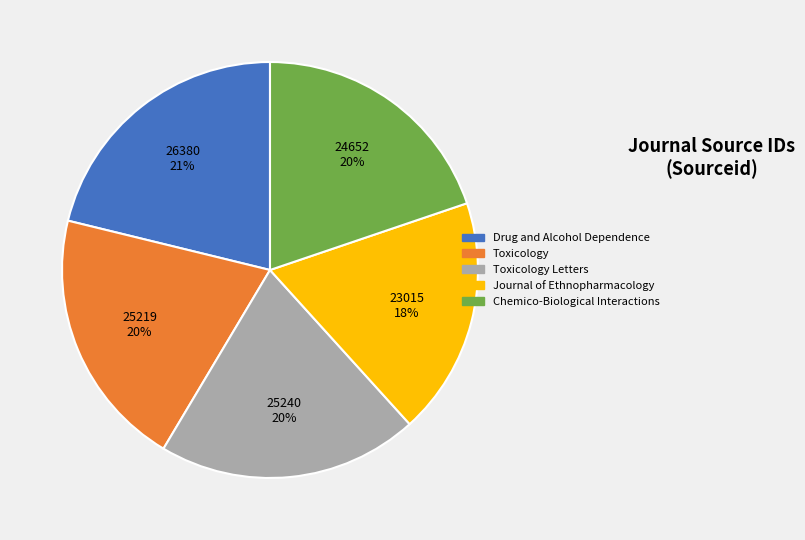

To the nearest percent, what is the average slice percentage?

20%